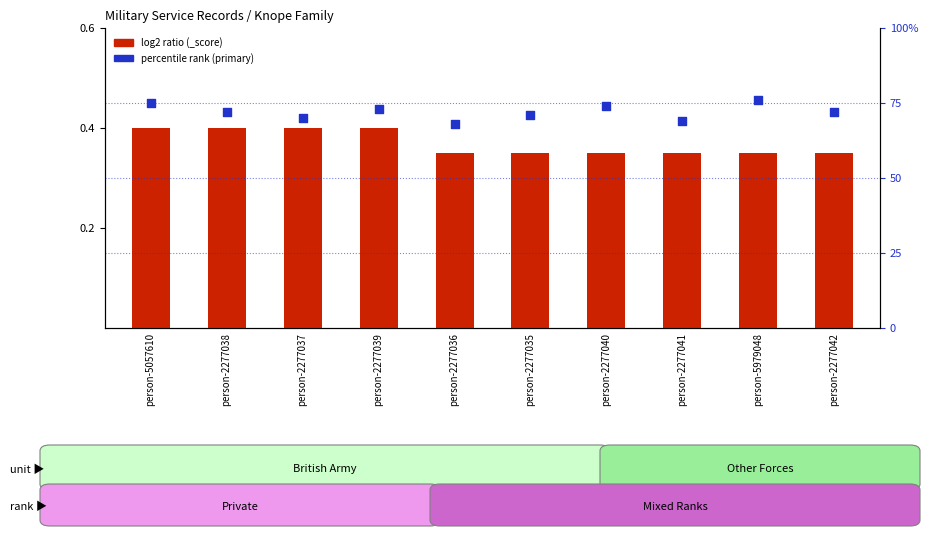

What are all the series names shown in the legend?

log2 ratio (_score), percentile rank (primary)